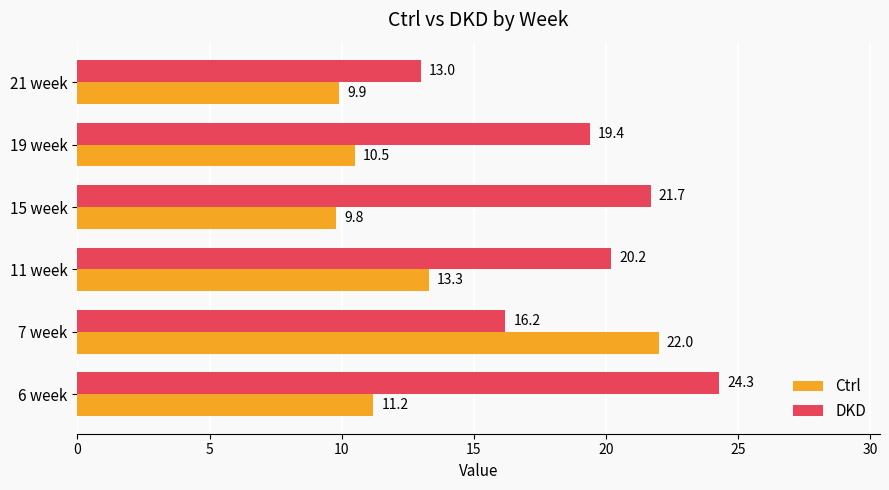

How many data points does each series have?

6